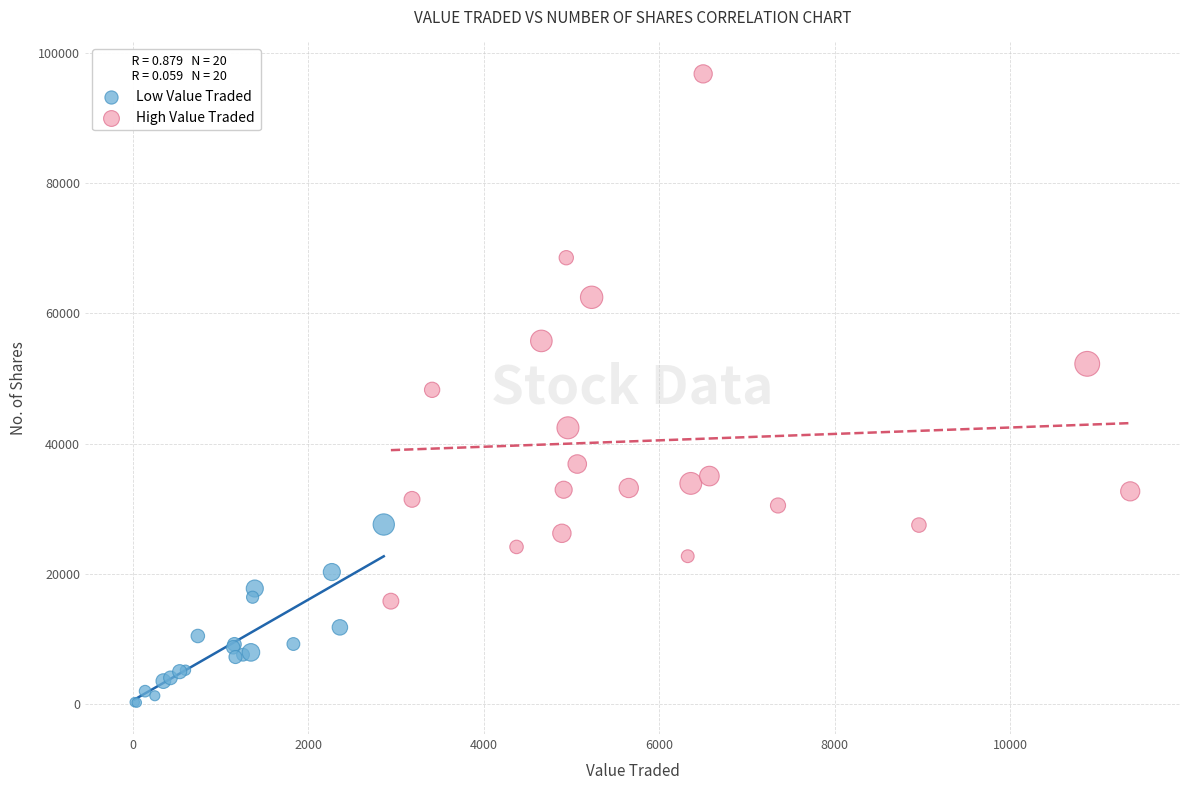

Which series contains the lowest Y value?

Low Value Traded